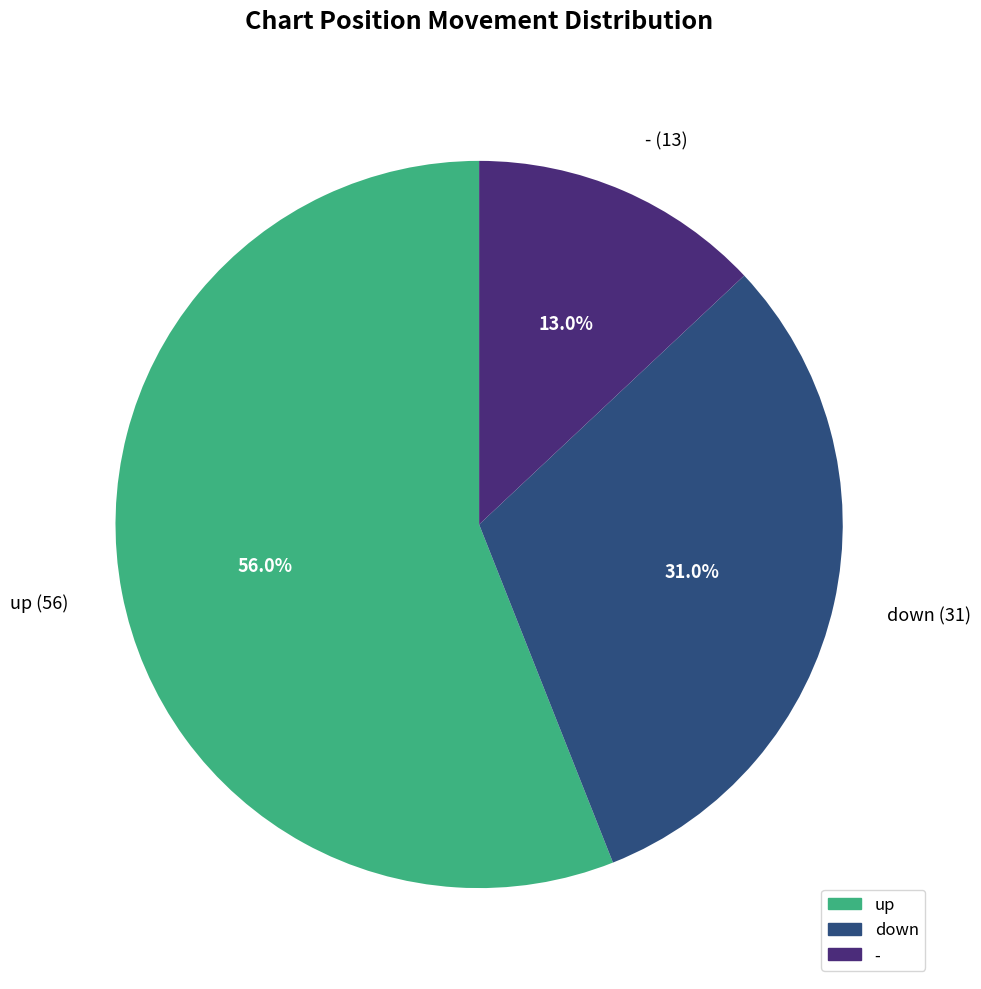

Combined, do down and - account for over 50%?

No